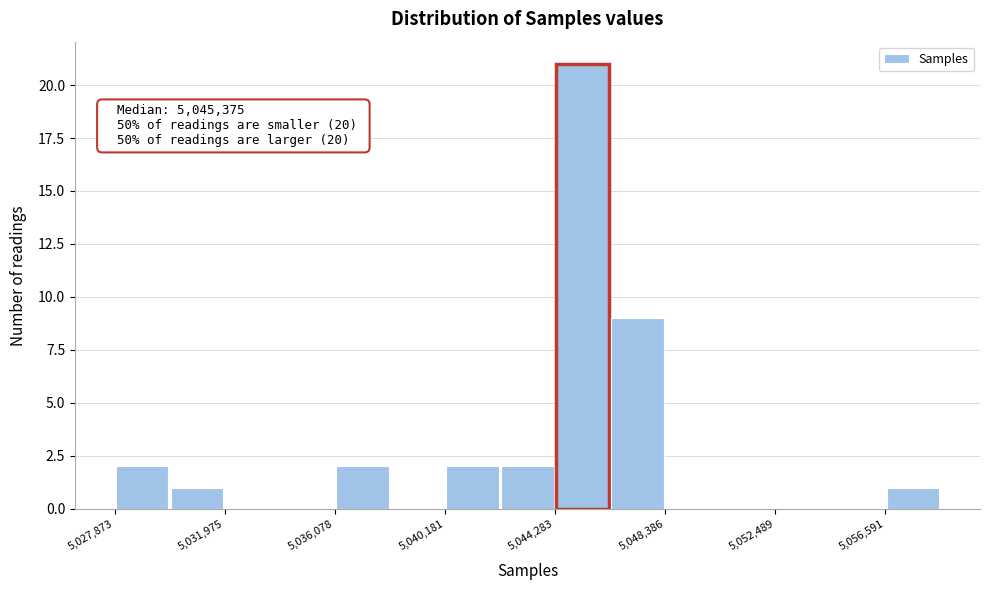

Over which range of the x-axis is the bar tallest?

5044500 to 5046500